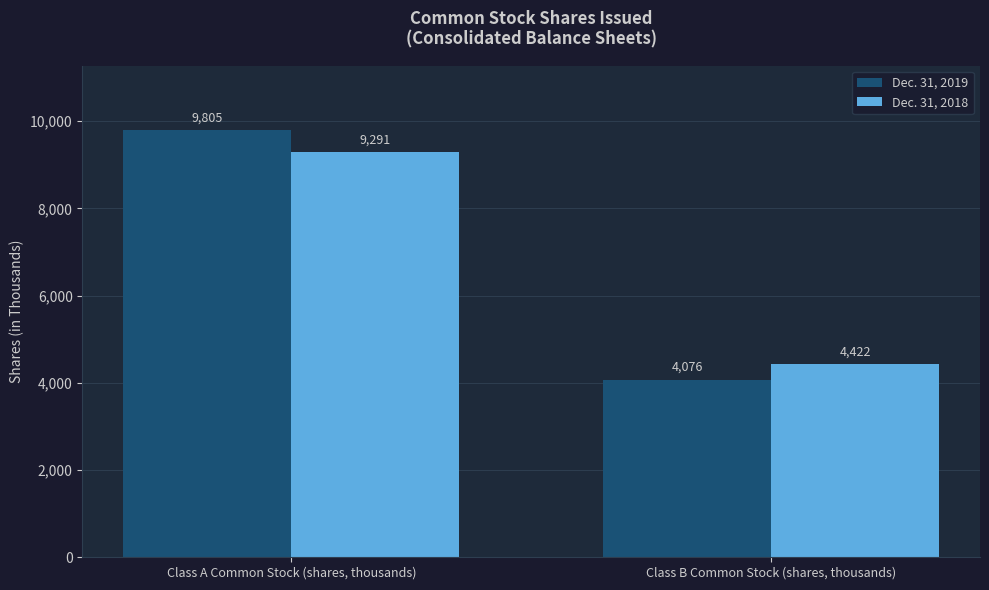

How many bars are there in each group?

2